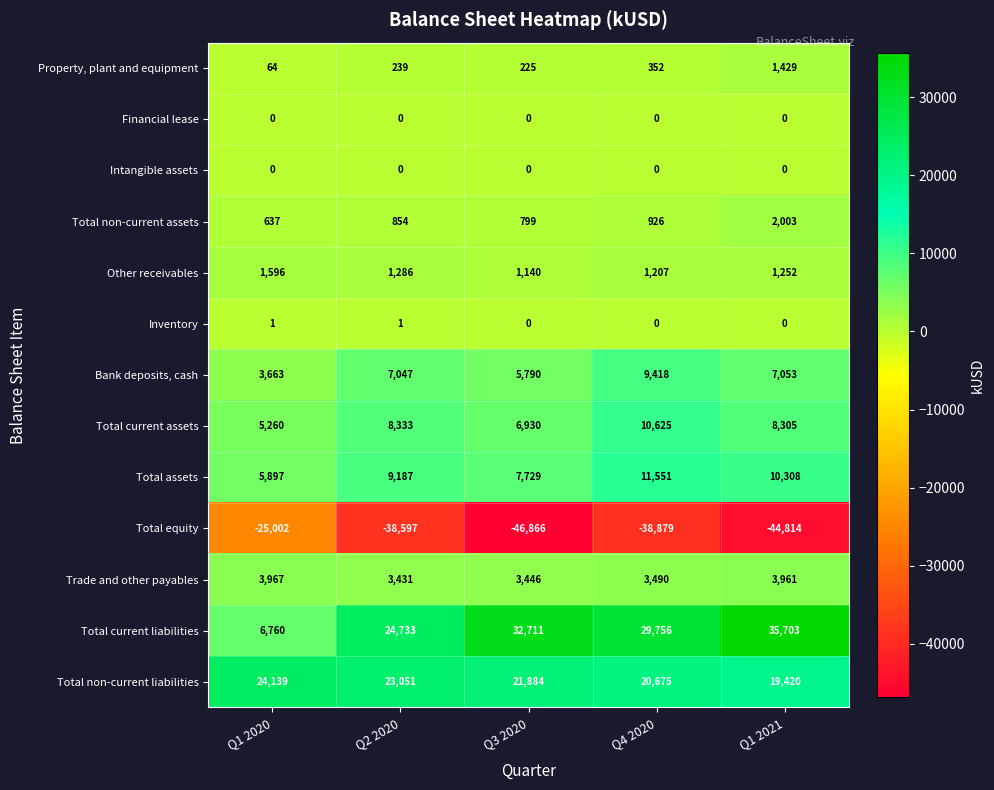

Which series has the largest total across all categories?

Total current liabilities